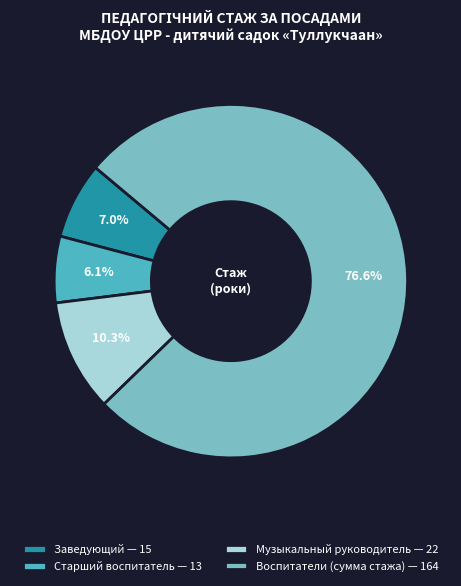

Rank the categories by value from lowest to highest.

Старший воспитатель — 13, Заведующий — 15, Музыкальный руководитель — 22, Воспитатели (сумма стажа) — 164